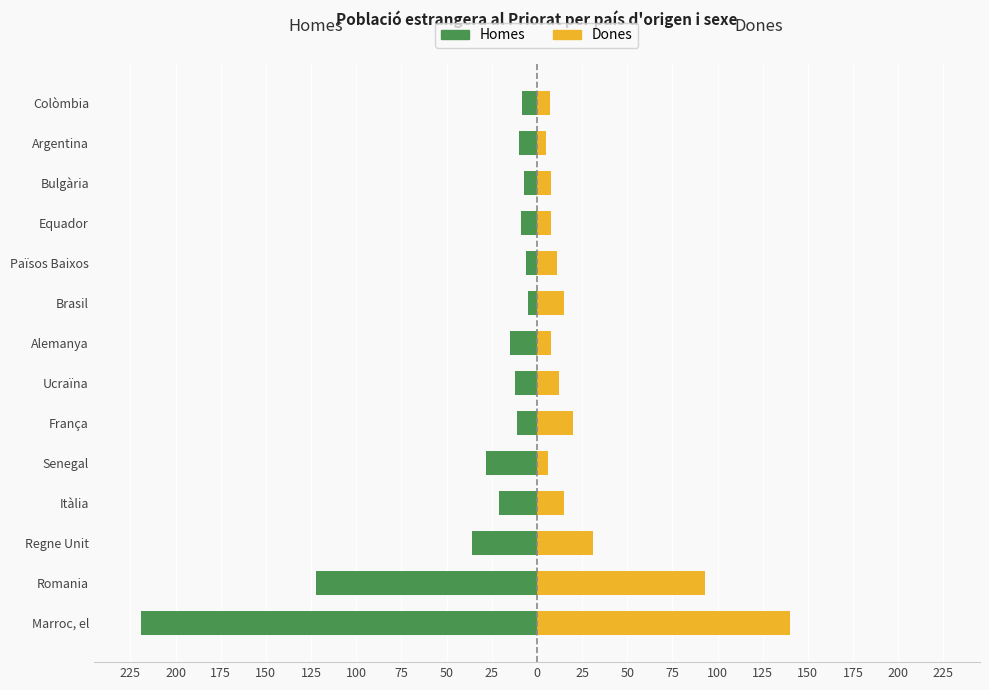

What is the sum of all Homes values?

-509